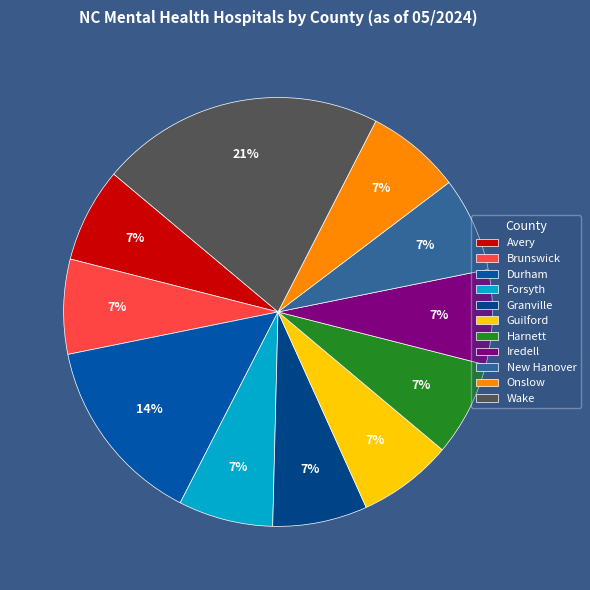

To the nearest percent, what portion does Forsyth represent?

7%